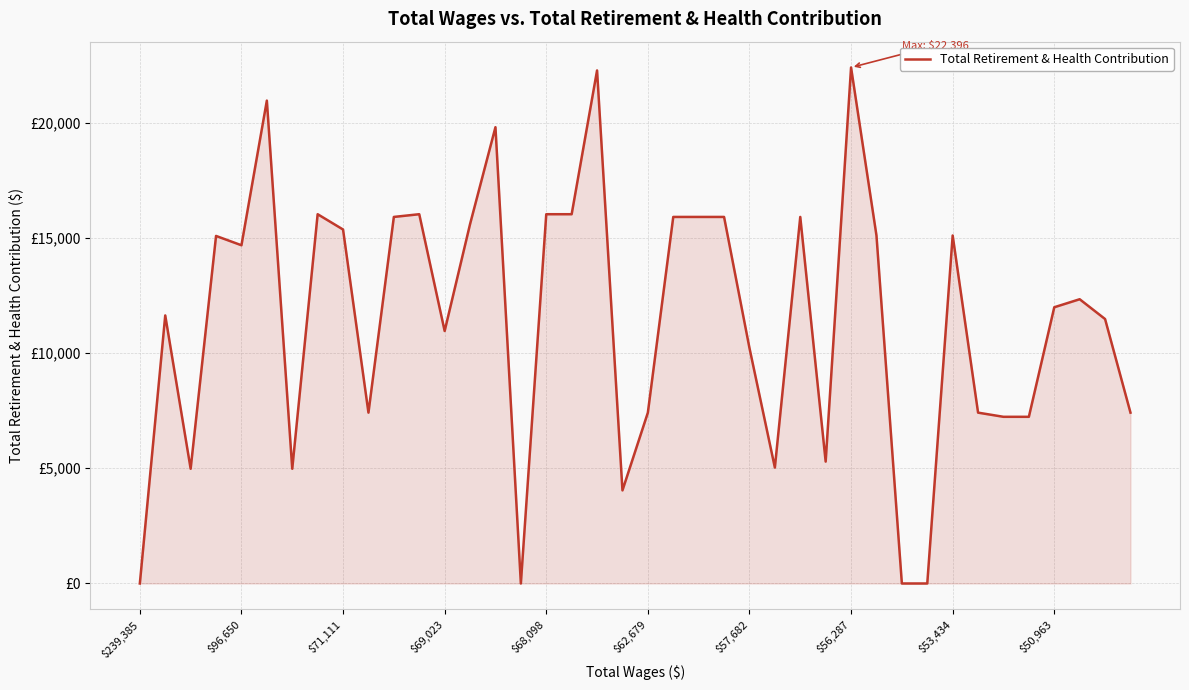

Rank the categories by value from lowest to highest.

$239,385, 15, 30, 31, 19, $71,111, $57,682, 25, 27, 34, 35, $50,963, 20, 33, 39, 24, 12, 38, $96,650, 36, 37, $68,098, $69,023, 29, 32, $53,434, 13, 10, 21, 22, 23, 26, $56,287, 11, 16, 17, 14, $62,679, 18, 28